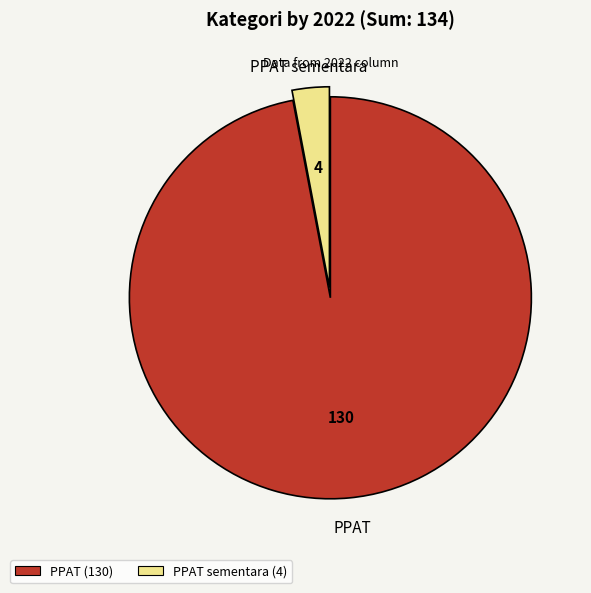

Is it true that PPAT sementara (4) is 8% of the pie?

False